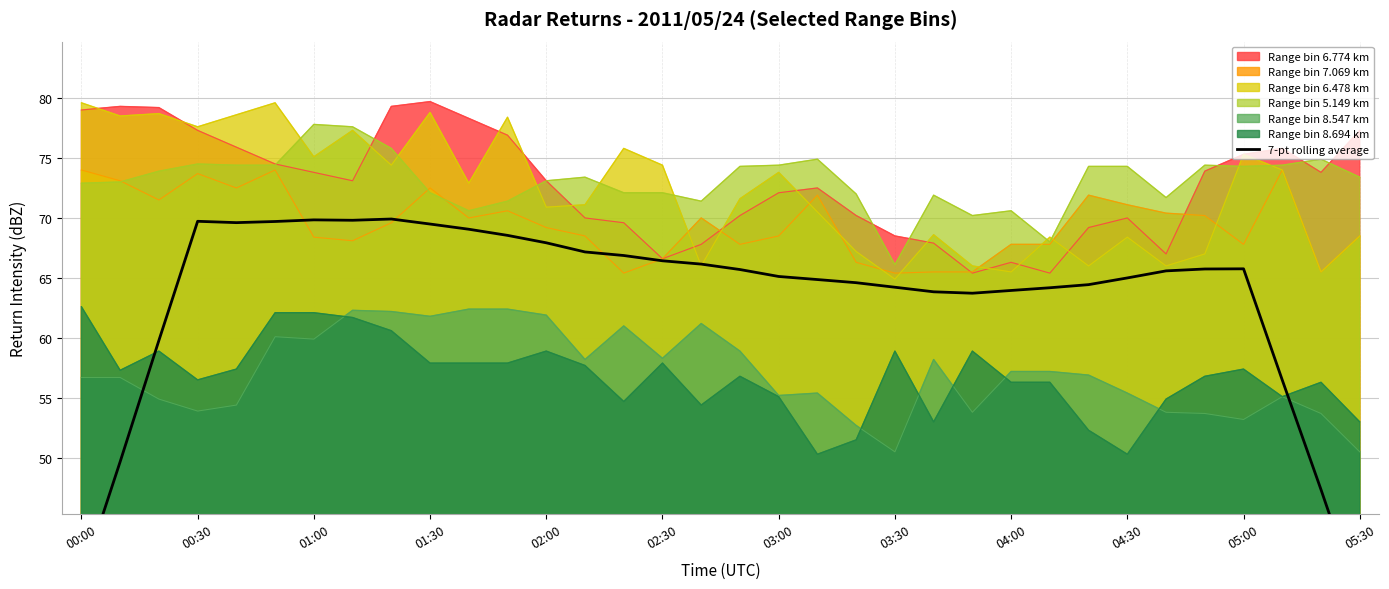

What is the smallest value displayed?

37.9